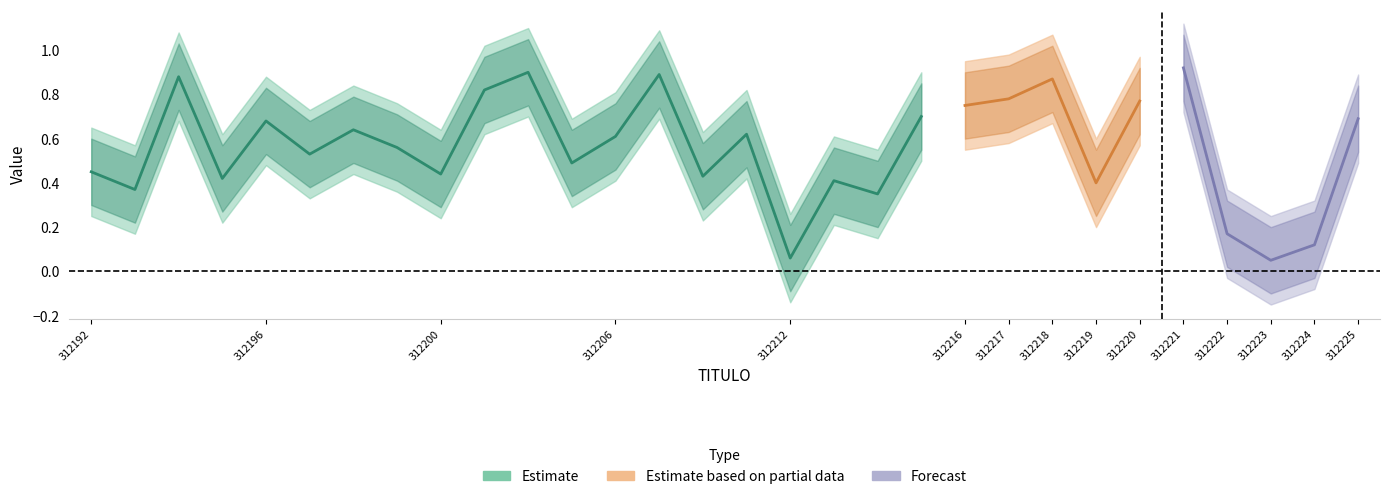

What is the spread (max minus min) of values at 312197?

0.4